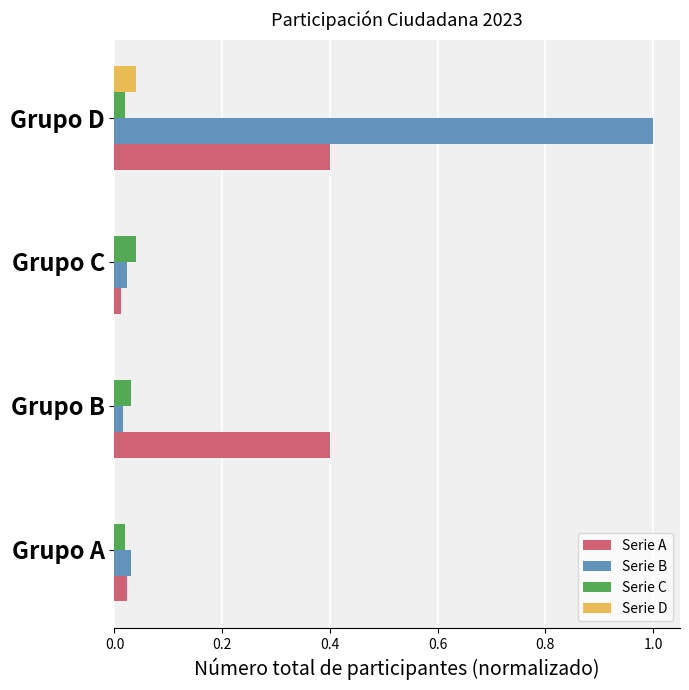

Is the value of Serie C at Grupo D greater than the value of Serie A at Grupo B?

No